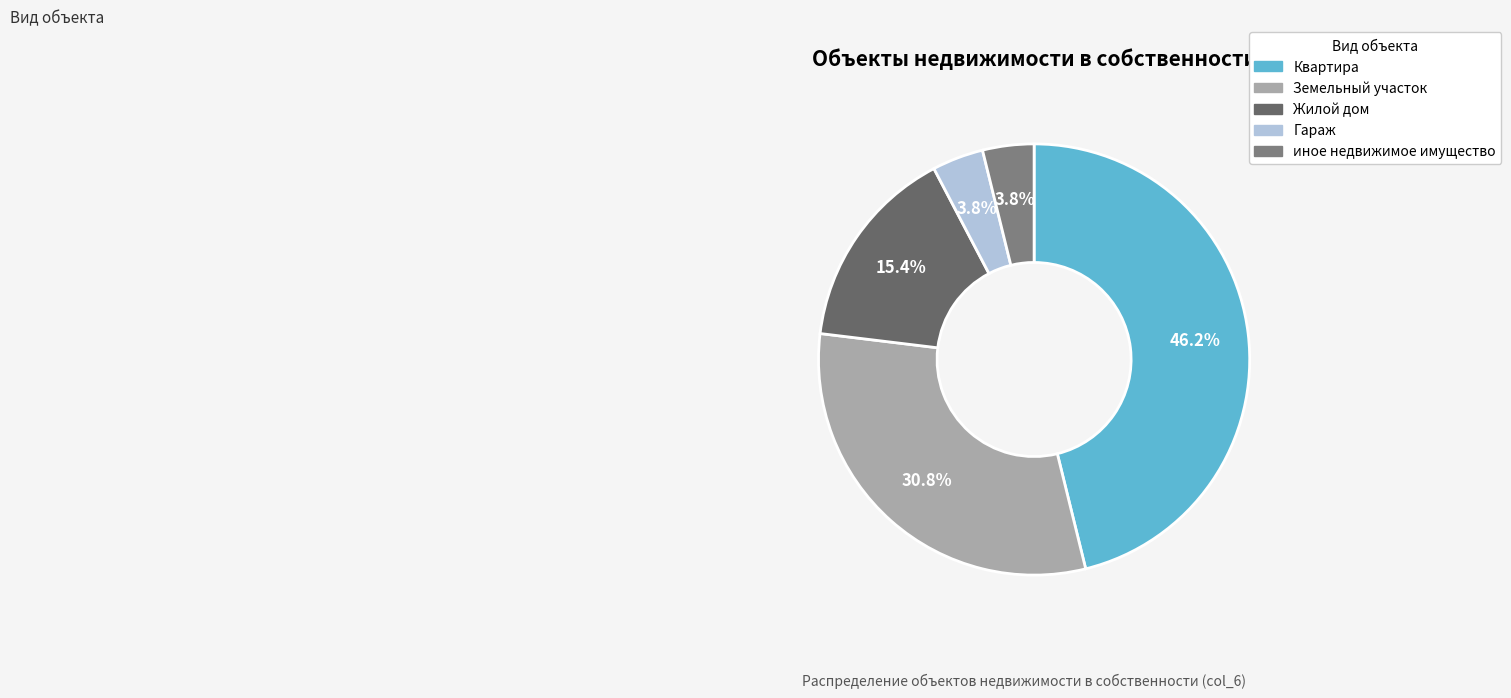

How many segments does this pie chart have?

5